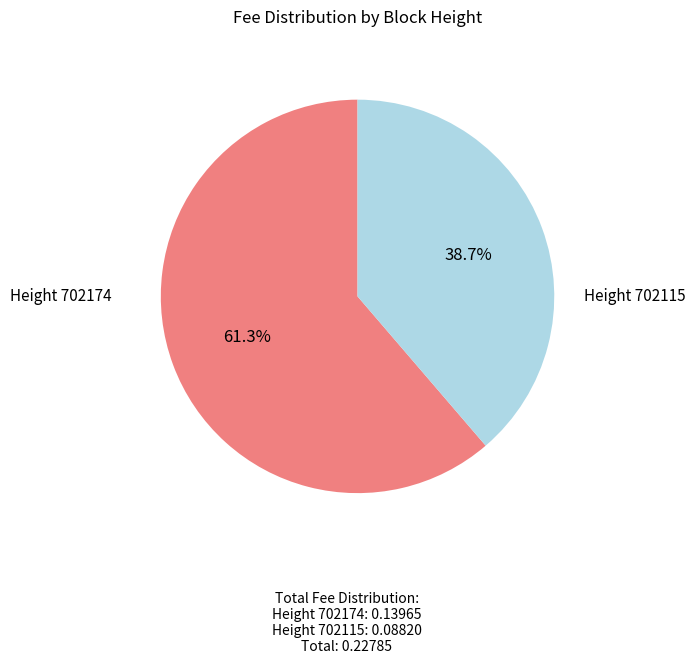

Is there a majority slice in this chart?

Yes